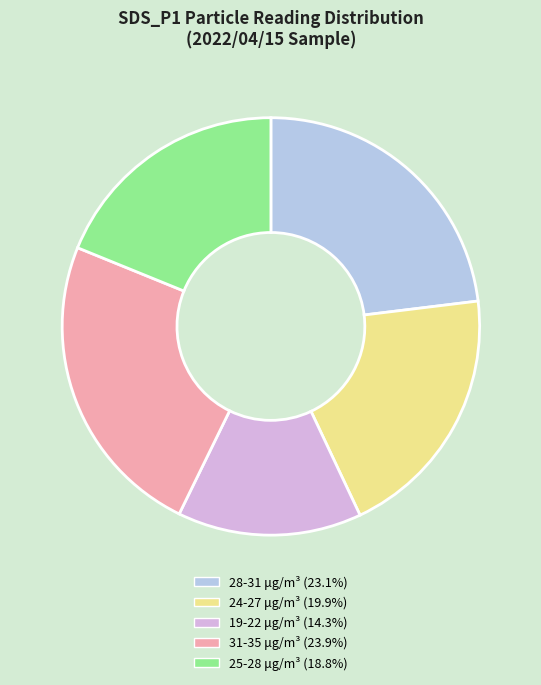

Count the number of slices in the pie.

5